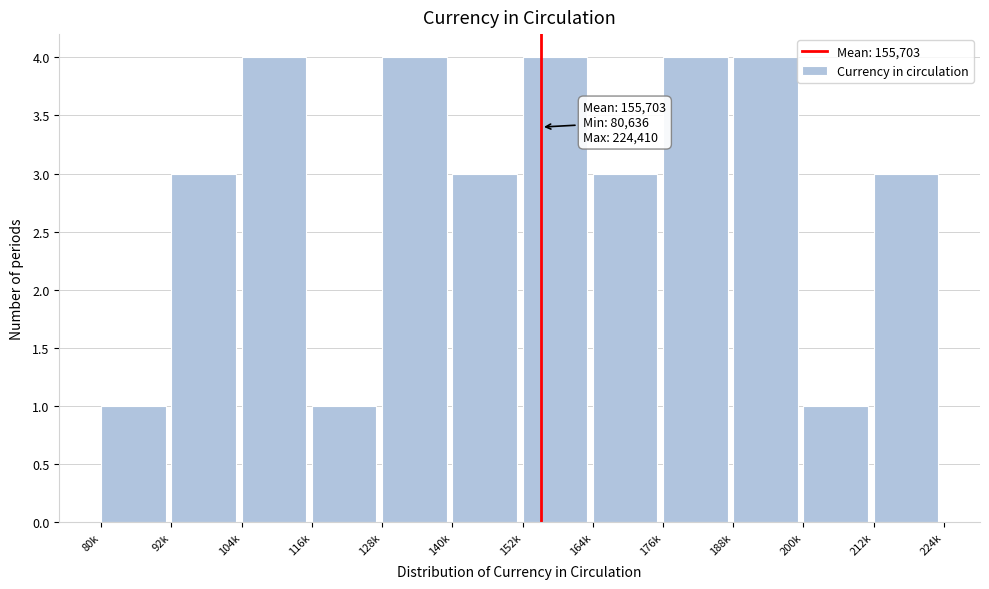

Reading left to right, list all the values displayed in this chart.

80k=1	92k=3	104k=4	116k=1	128k=4	140k=3	152k=4	164k=3	176k=4	188k=4	200k=1	212k=3